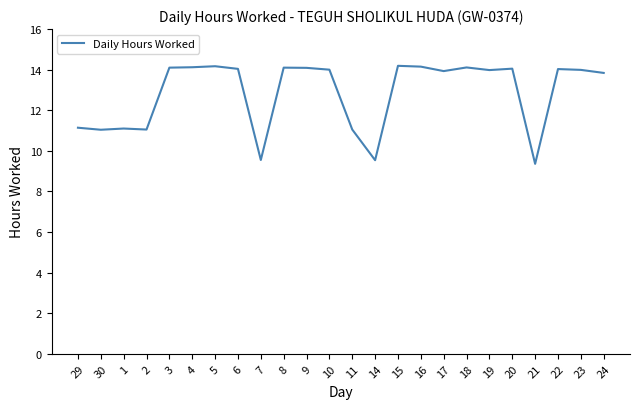

What is the minimum value shown in the chart?

9.4